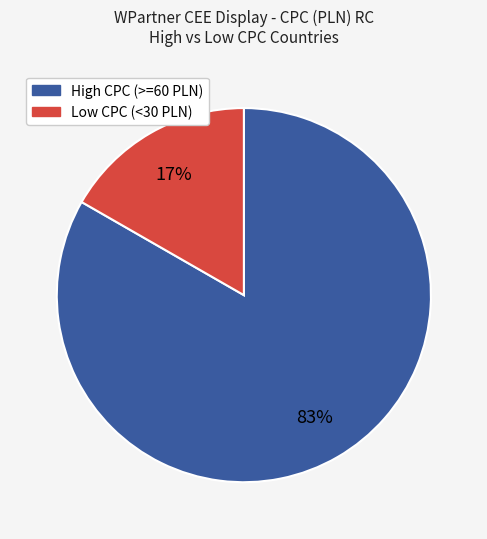

Is there any slice that represents more than half of the pie?

Yes